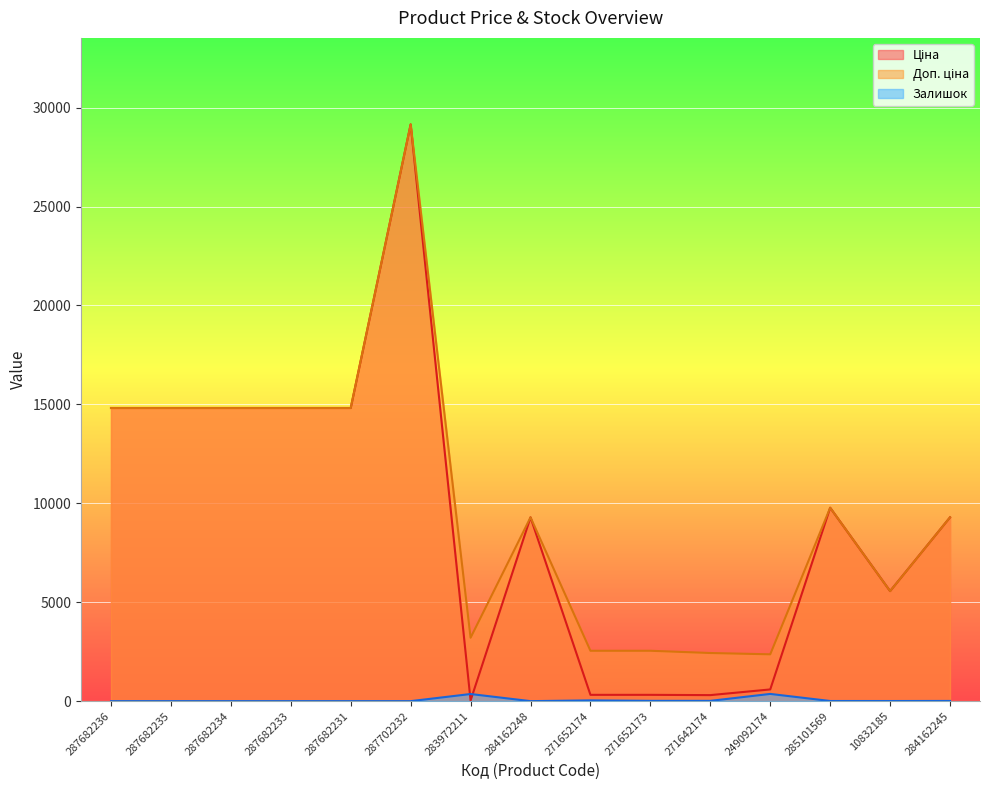

True or false: Залишок and Доп. ціна cross at least once.

False